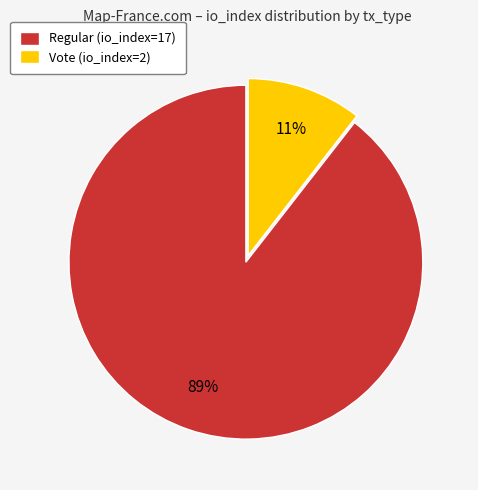

What percentage is the Vote (io_index=2) slice, to the nearest percent?

11%